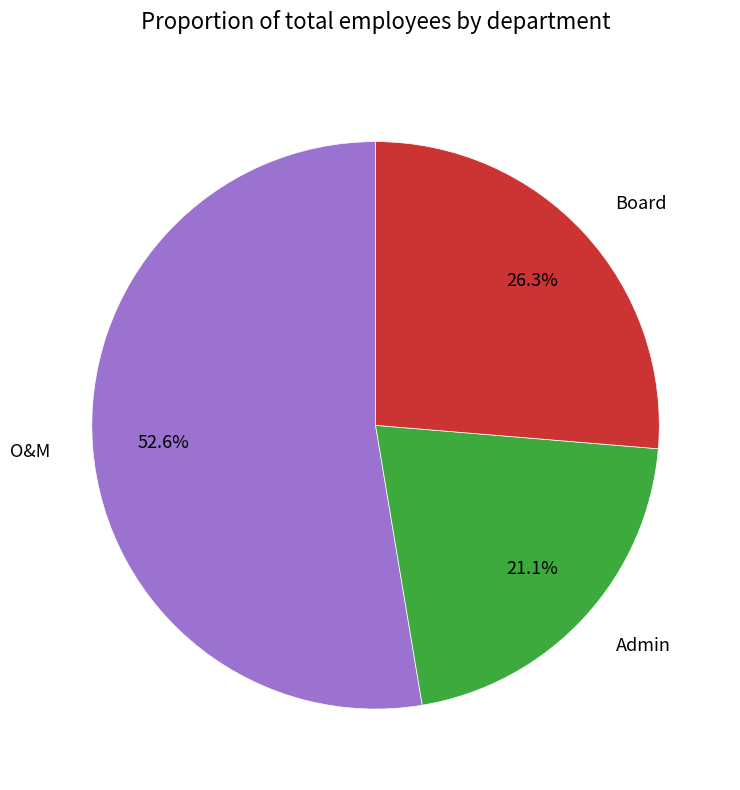

The Board slice represents 26% of the pie. True or false?

True